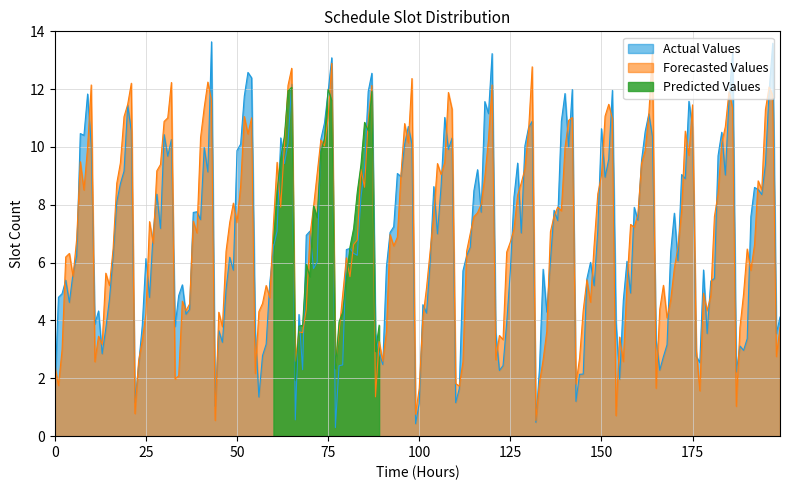

Does the chart display data point markers on the line(s)?

No